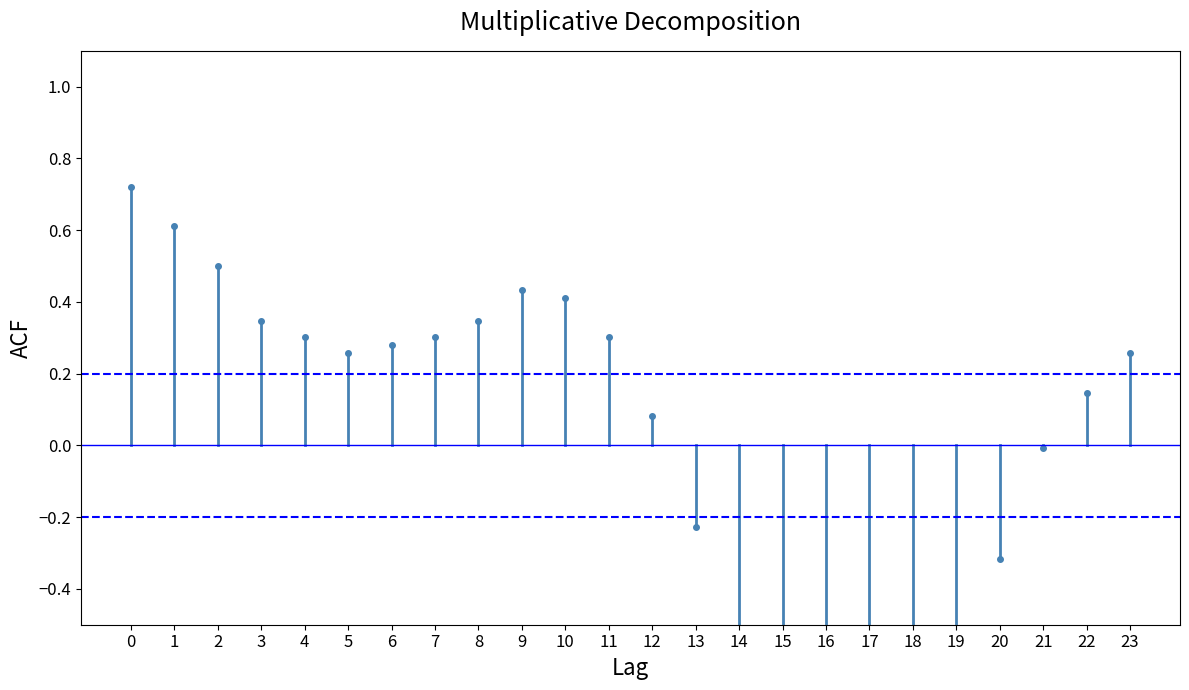

Is it true that the value at 0 is 1.1?

False